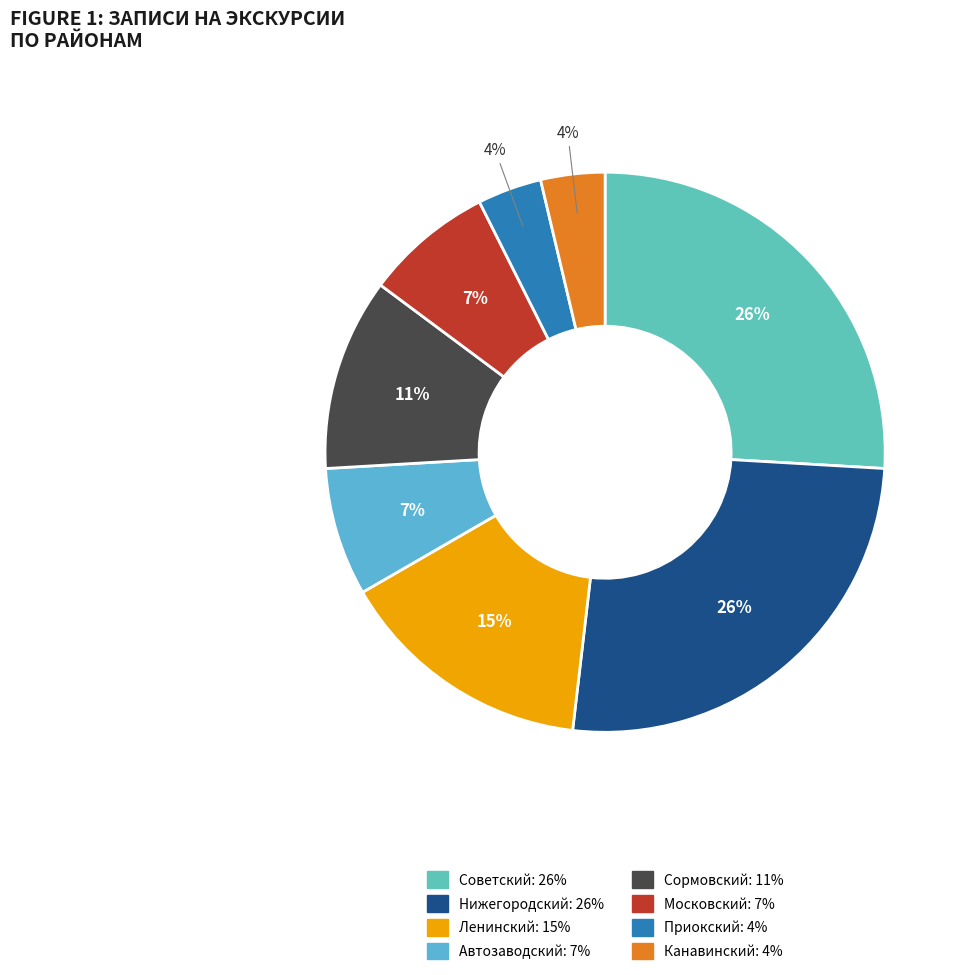

To the nearest percent, what is the difference between the Канавинский and Нижегородский slice percentages?

22%